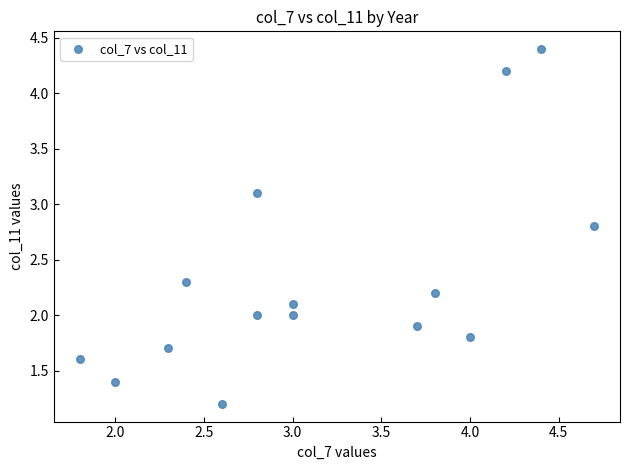

What is the range of X values (max minus min)?

2.9